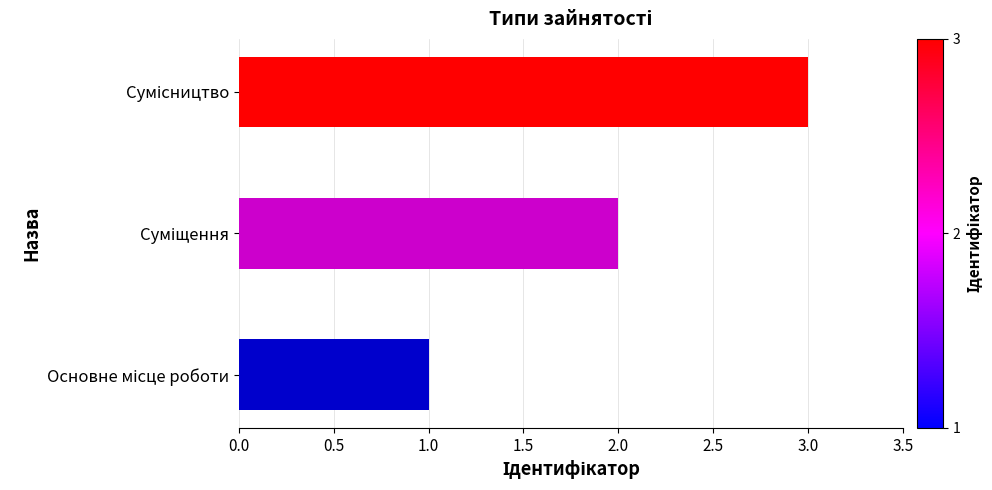

What is the maximum value shown in the chart?

3